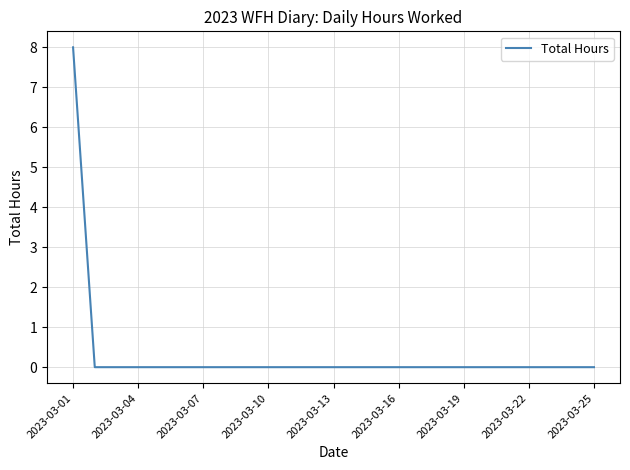

What is the maximum value shown in the chart?

8